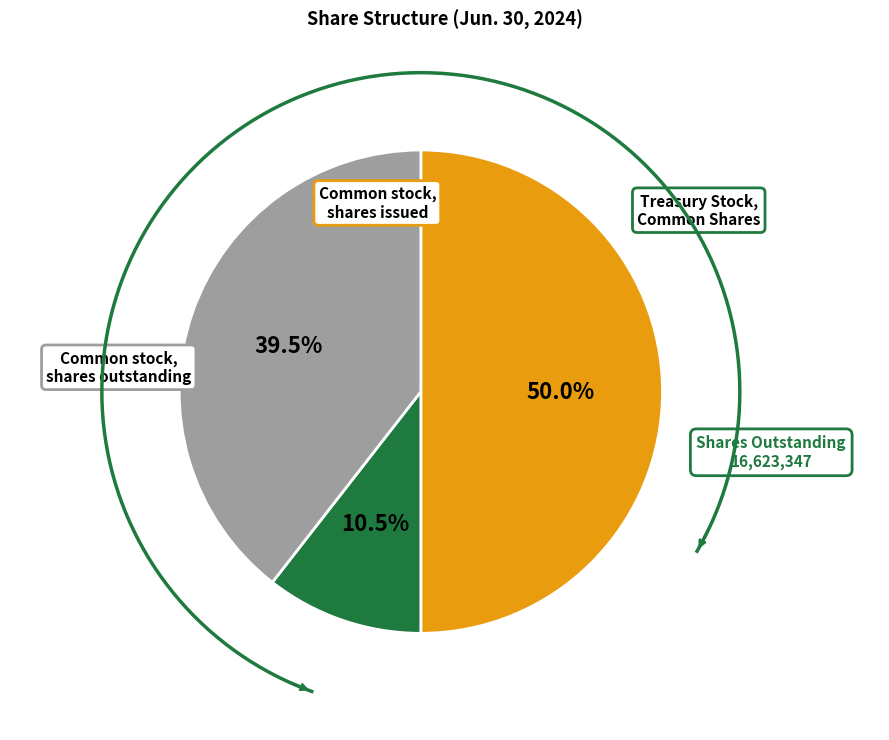

Which has a higher value, Treasury Stock, Common, Shares or Common stock, shares issued?

Common stock, shares issued